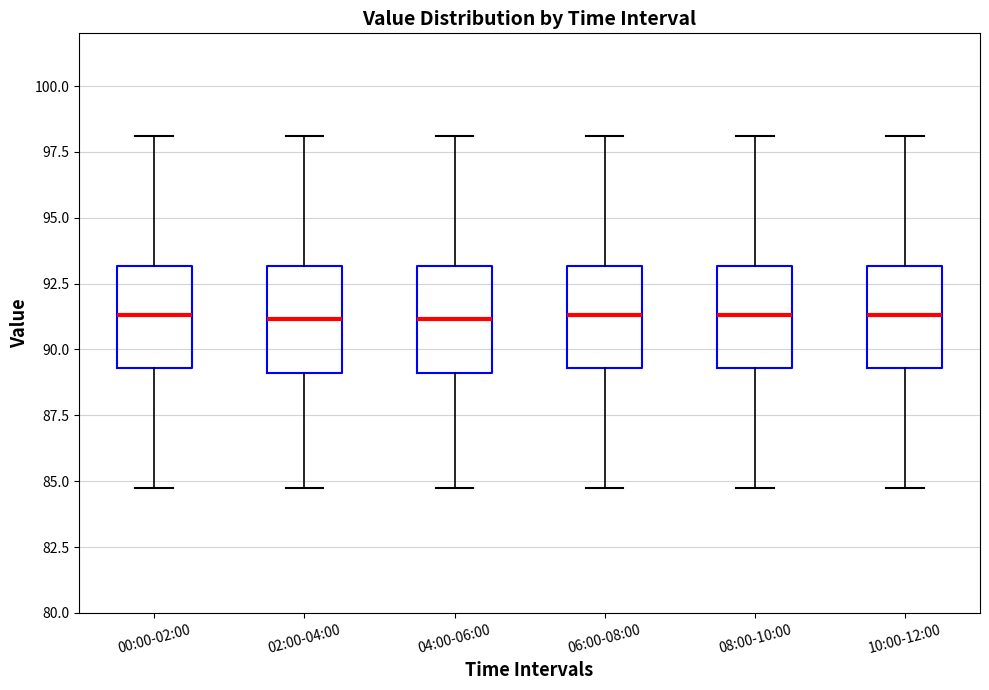

Reading left to right, read every box against the y-axis: the position of its median line, the range the box covers, and the ends of its whiskers. The values are not printed on the chart, so give them approximately, as read against the axis.

00:00-02:00: median 91.5, box 89.5 to 93.0, whiskers 85.0 to 98.0
02:00-04:00: median 91.0, box 89.0 to 93.0, whiskers 85.0 to 98.0
04:00-06:00: median 91.0, box 89.0 to 93.0, whiskers 85.0 to 98.0
06:00-08:00: median 91.5, box 89.5 to 93.0, whiskers 85.0 to 98.0
08:00-10:00: median 91.5, box 89.5 to 93.0, whiskers 85.0 to 98.0
10:00-12:00: median 91.5, box 89.5 to 93.0, whiskers 85.0 to 98.0